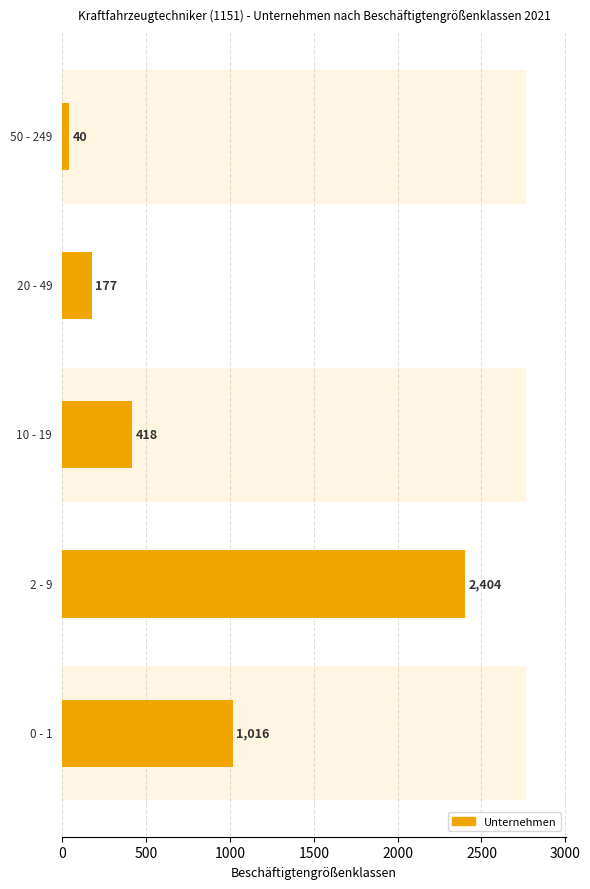

What is the minimum value shown in the chart?

40